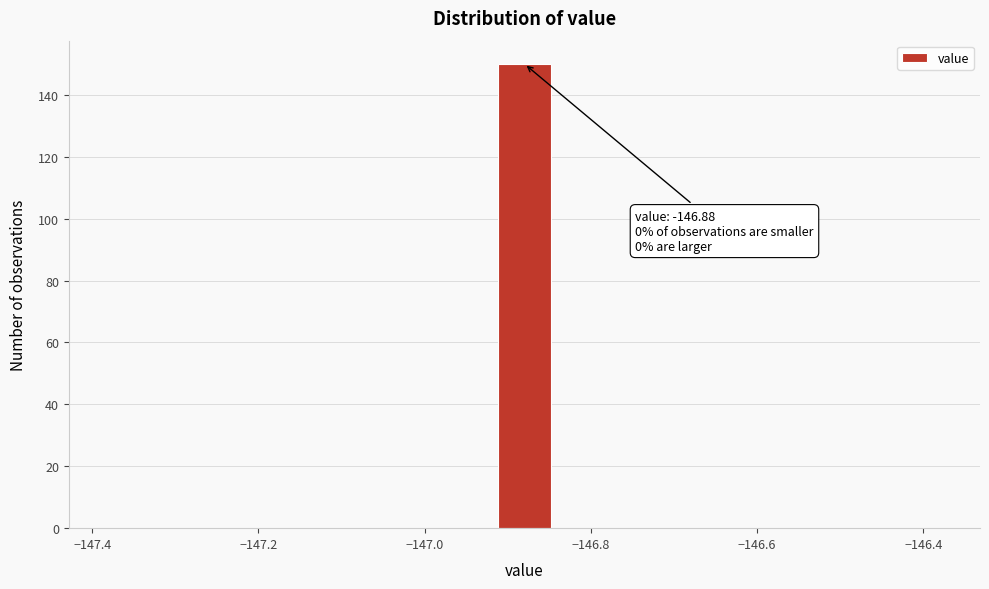

Read against the x-axis, roughly where is the centre of the tallest bar?

-146.88